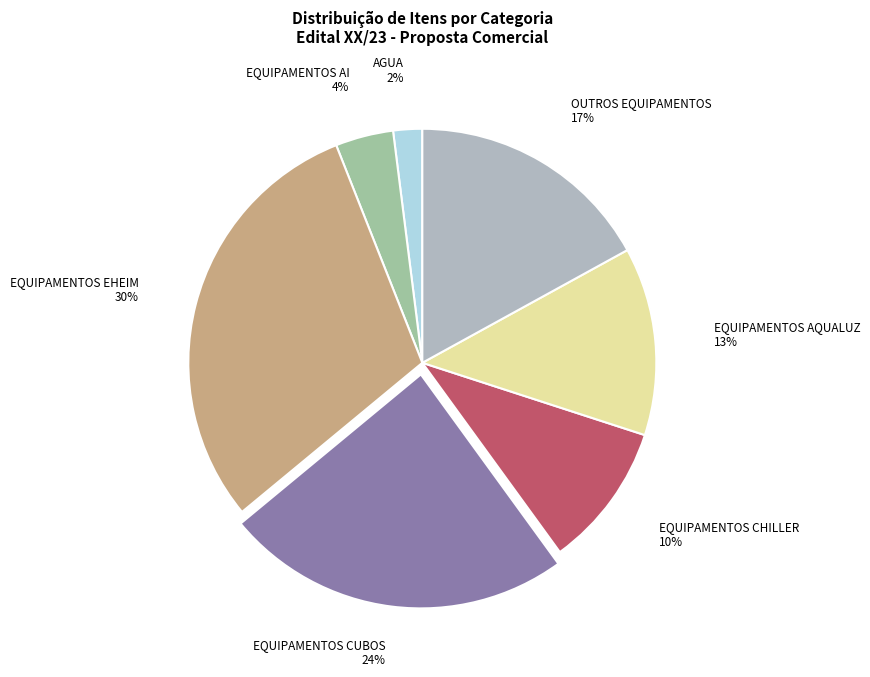

Count the number of slices in the pie.

7